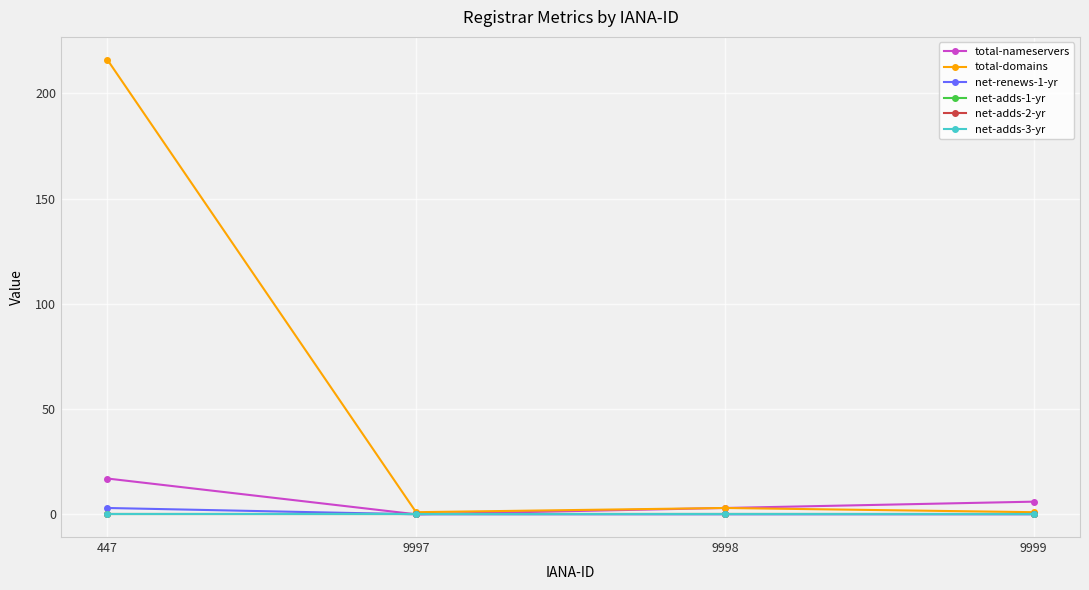

Reading left to right, list all the values displayed in this chart.

total-nameservers: 17	0	3	6
total-domains: 216	1	3	1
net-renews-1-yr: 3	0	0	0
net-adds-1-yr: 0	0	0	0
net-adds-2-yr: 0	0	0	0
net-adds-3-yr: 0	0	0	0